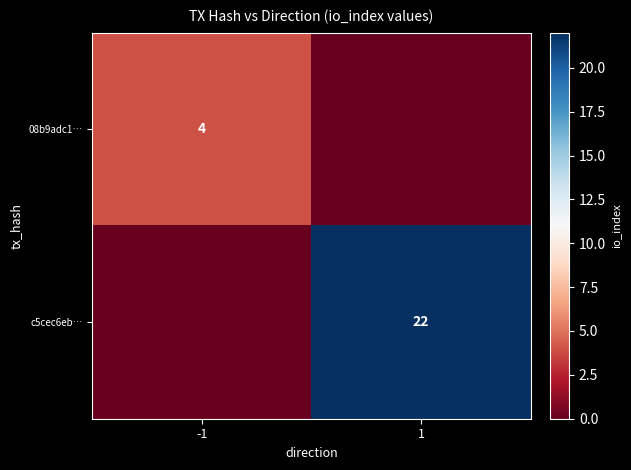

What is the maximum value shown in the chart?

22